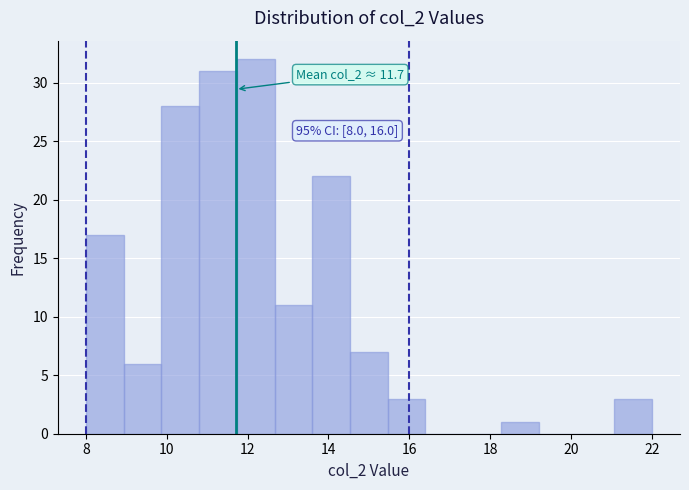

Which range on the x-axis has the tallest bar?

11.8 to 12.6